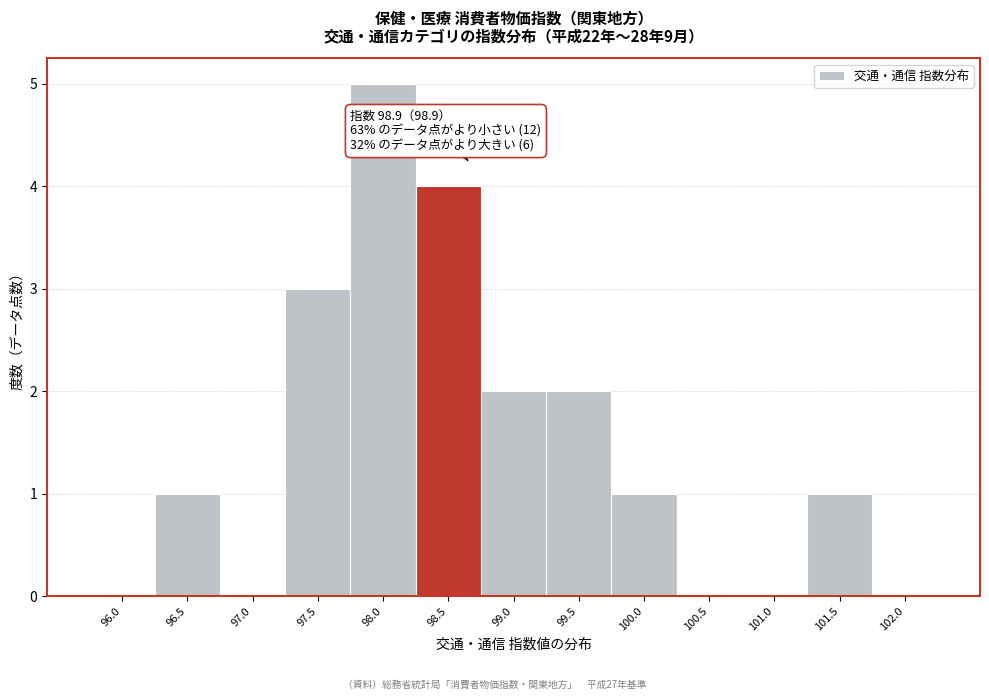

Reading right to left, extract all data points from this chart.

102.0=0	101.5=1	101.0=0	100.5=0	100.0=1	99.5=2	99.0=2	98.5=4	98.0=5	97.5=3	97.0=0	96.5=1	96.0=0